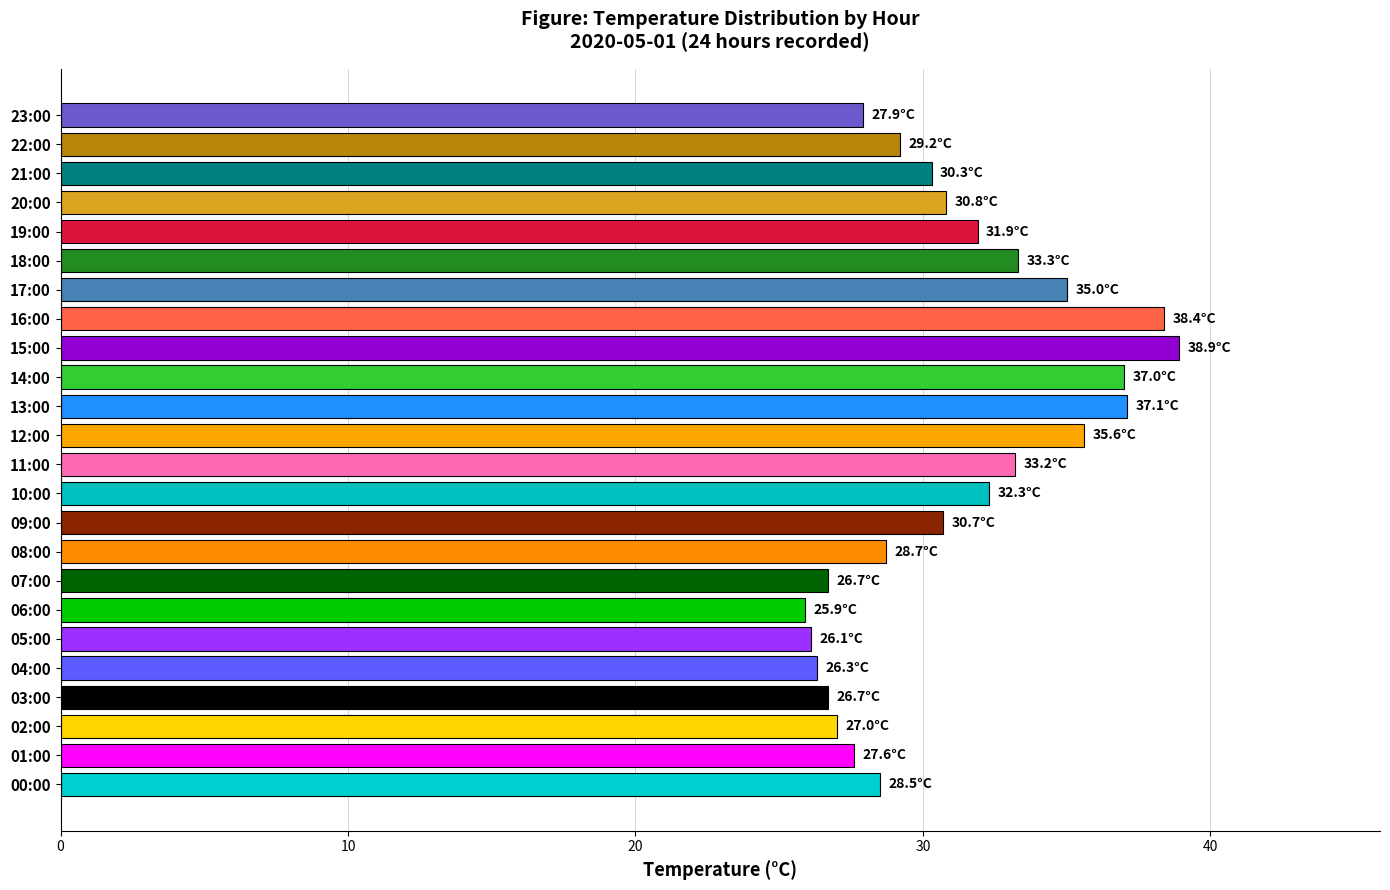

True or false: the data shows 30.7 at 09:00.

True